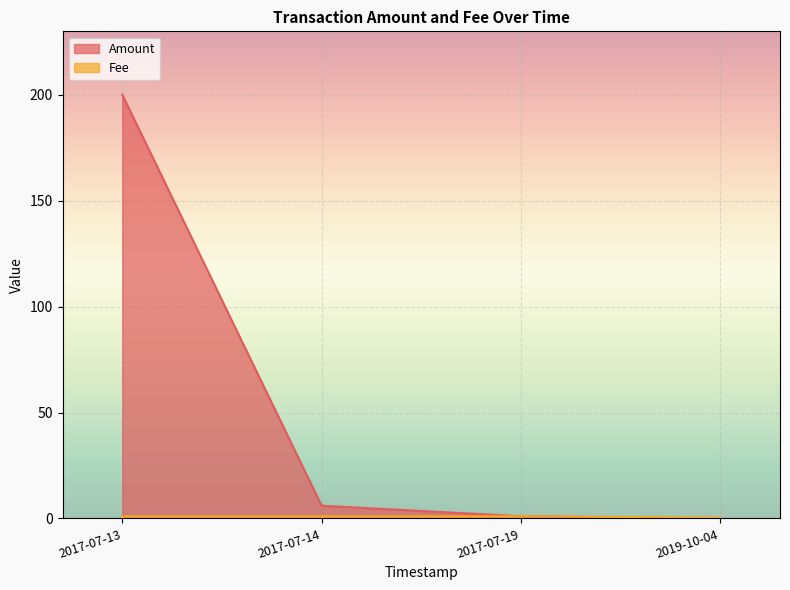

True or false: Amount has more than 1 points higher than both neighbors.

False